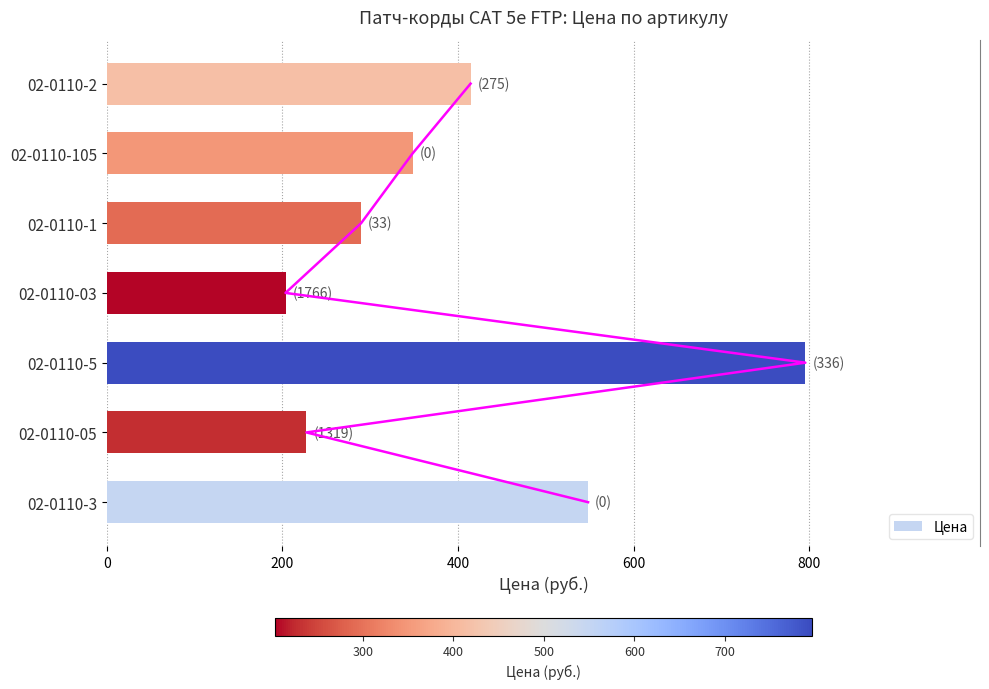

What is the difference between the Цена values at 02-0110-03 and 02-0110-1?

86.2